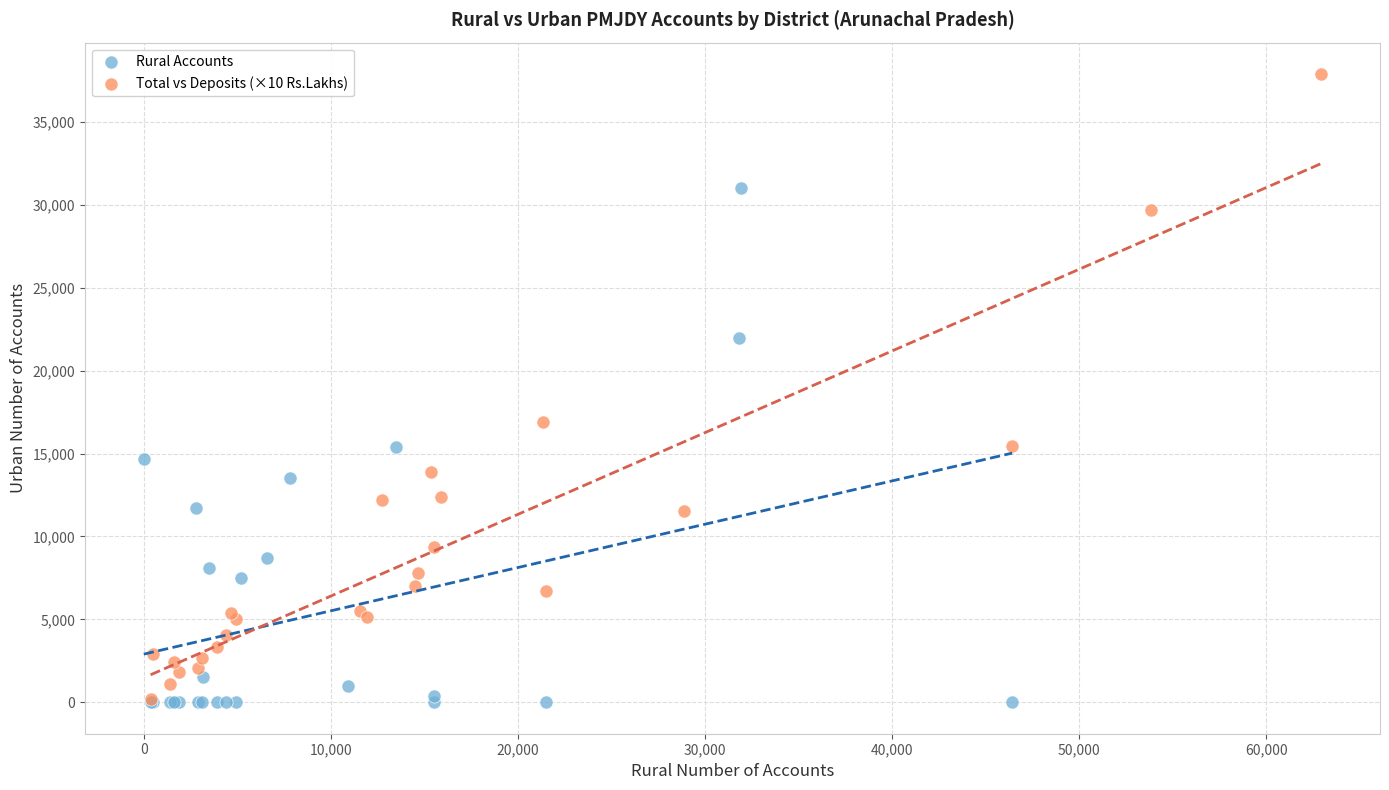

What are all the series names shown in the legend?

Rural Accounts, Total vs Deposits (×10 Rs.Lakhs)